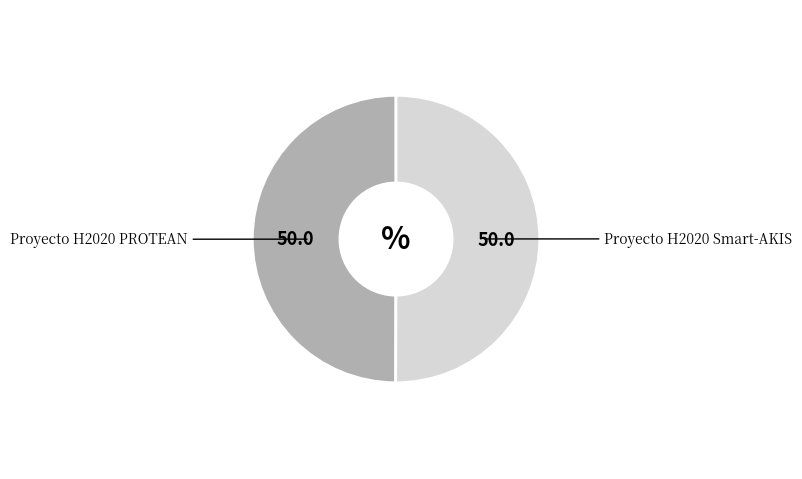

The Proyecto H2020 Smart-AKIS slice represents 63% of the pie. True or false?

False